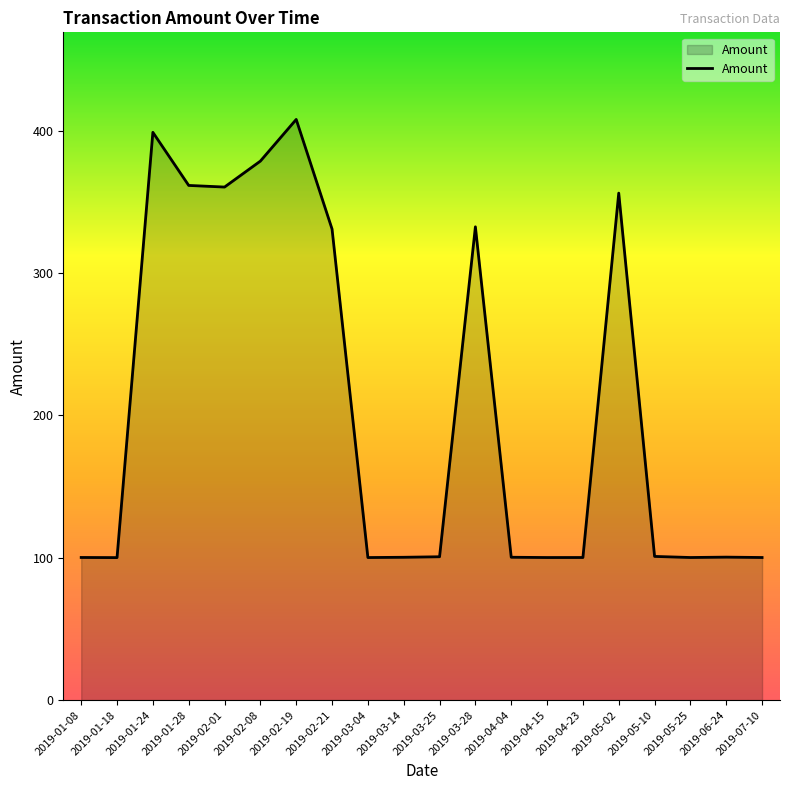

What is the sum of all values?

4132.0